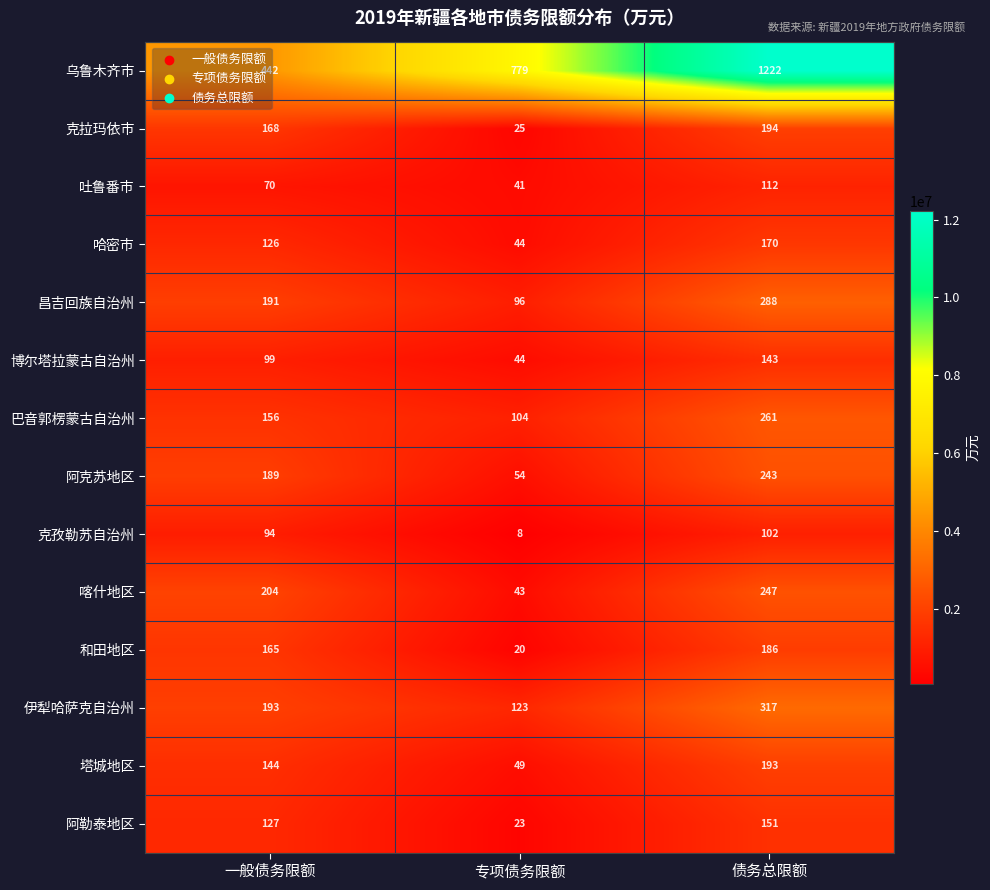

Which category has the lowest value in the 喀什地区 series?

专项债务限额